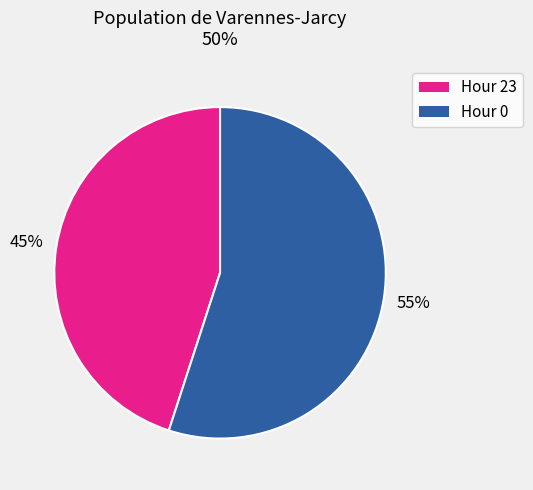

Which slice represents more than half of the pie?

Hour 0